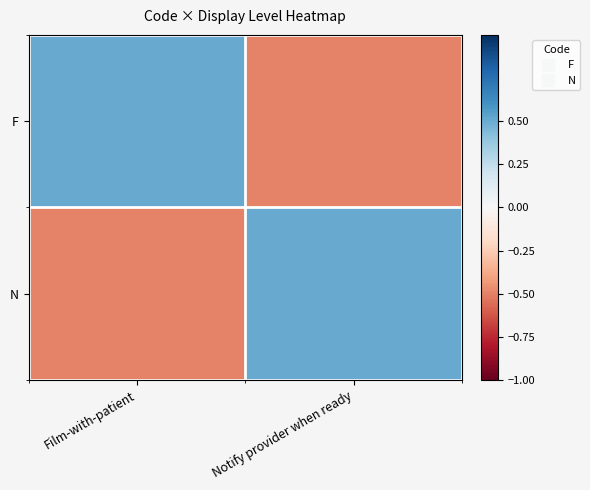

At which category is the sum across all series the highest?

Film-with-patient